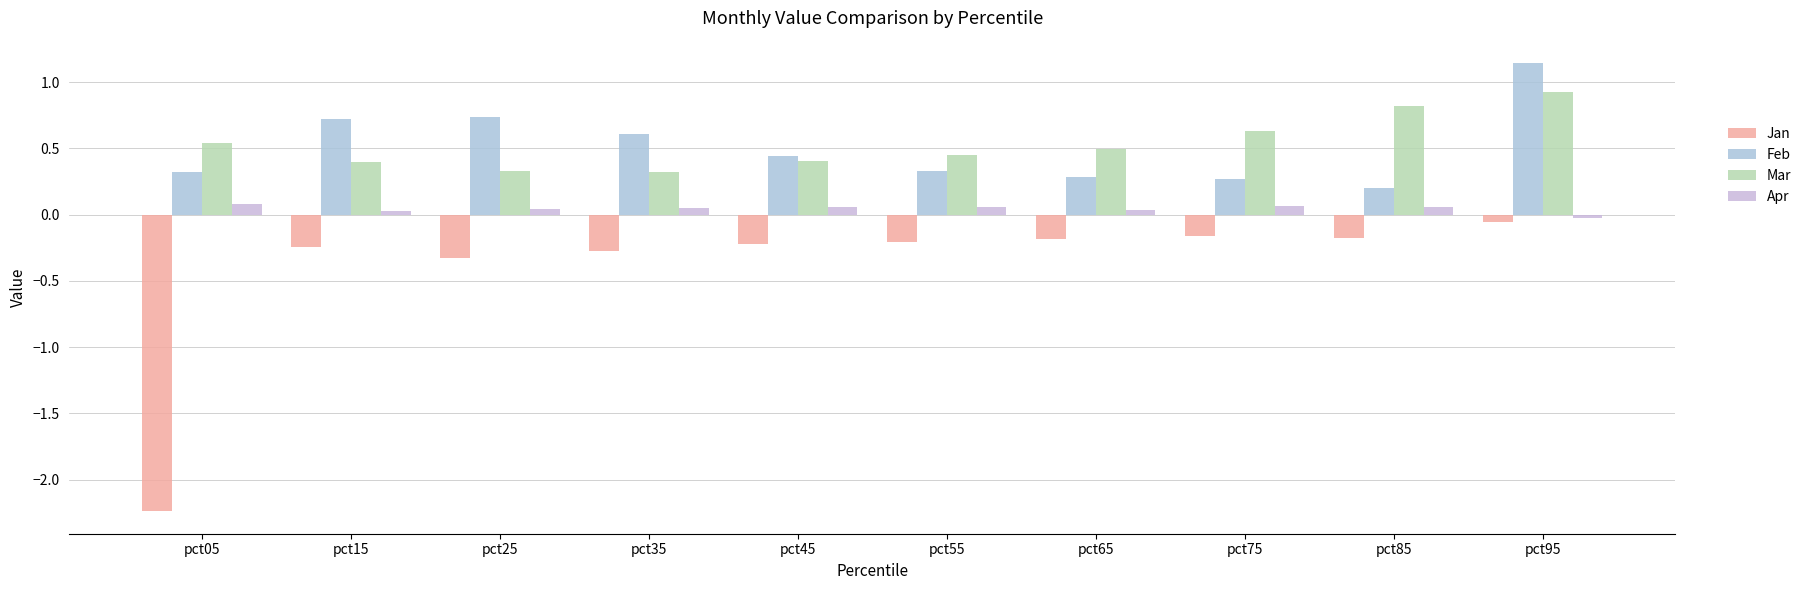

What is the highest value of the Mar series?

0.9